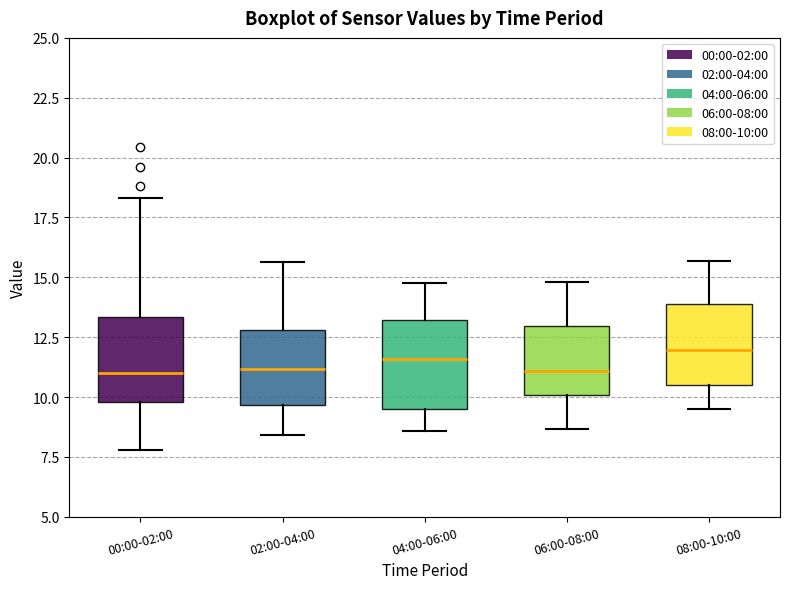

Reading left to right, transcribe this box plot: for each box, give where its median line is, the range the box spans, and where its two whiskers end, as read against the y-axis. The values are not printed on the chart, so give them approximately, as read against the axis.

00:00-02:00: median 11.0, box 10.0 to 13.5, whiskers 8.0 to 18.5
02:00-04:00: median 11.0, box 9.5 to 13.0, whiskers 8.5 to 15.5
04:00-06:00: median 11.5, box 9.5 to 13.0, whiskers 8.5 to 15.0
06:00-08:00: median 11.0, box 10.0 to 13.0, whiskers 8.5 to 15.0
08:00-10:00: median 12.0, box 10.5 to 14.0, whiskers 9.5 to 15.5